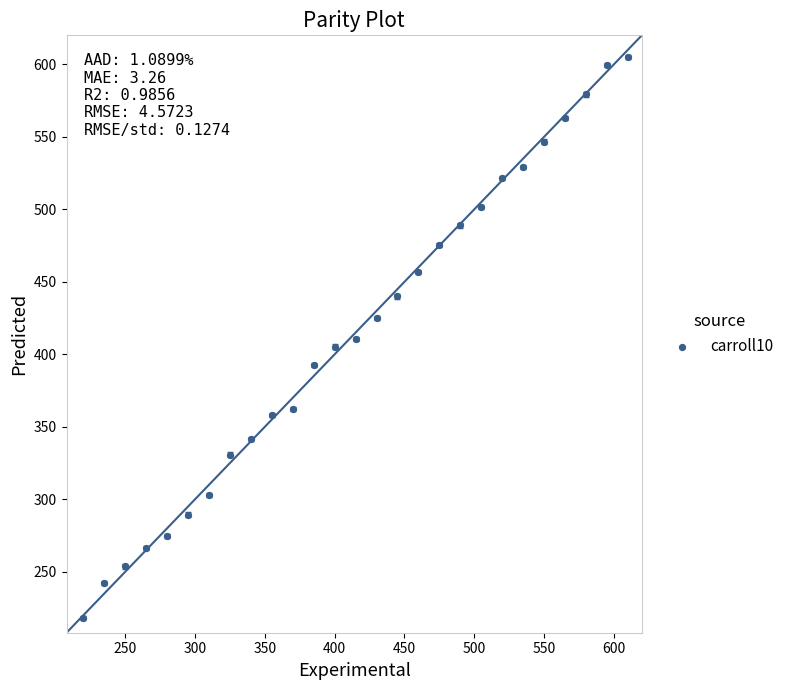

What is the range of X values (max minus min)?

390.0